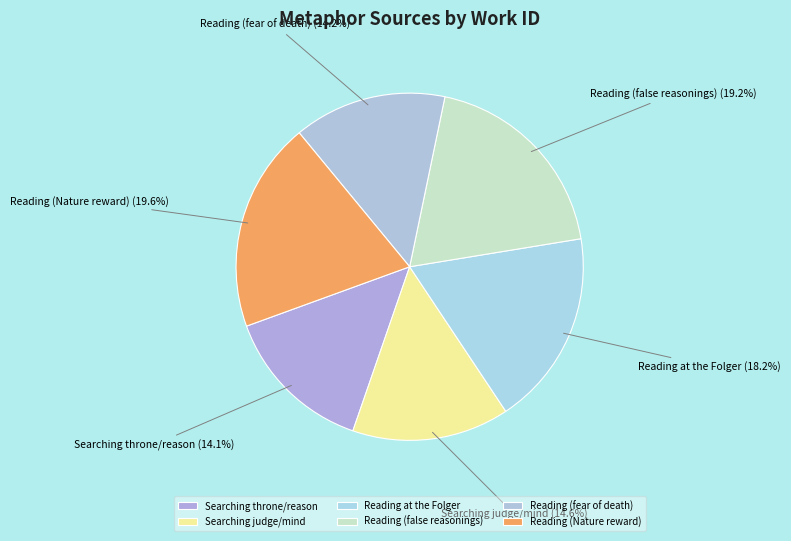

The Reading at the Folger slice represents 30% of the pie. True or false?

False